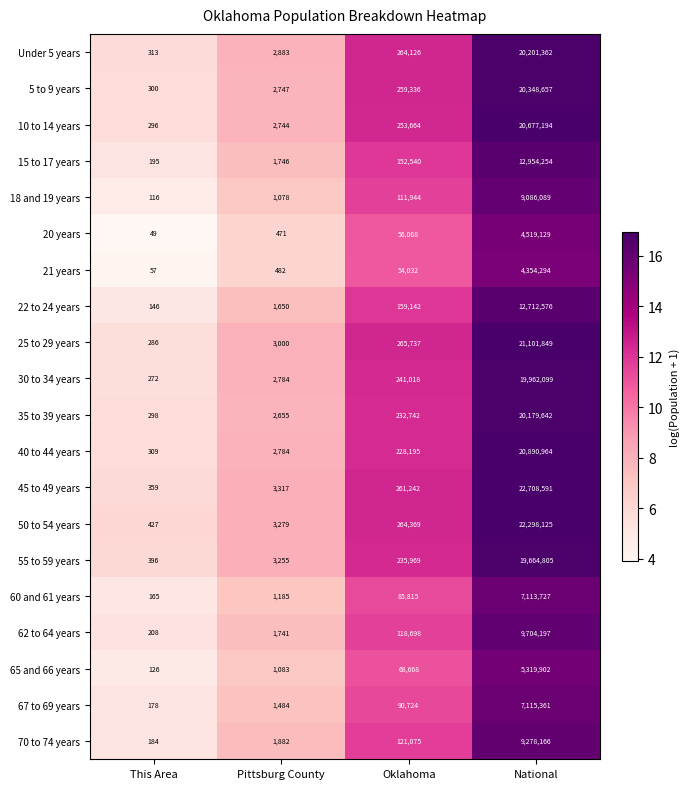

Where is 67 to 69 years nearest to the value 3557769?

Oklahoma